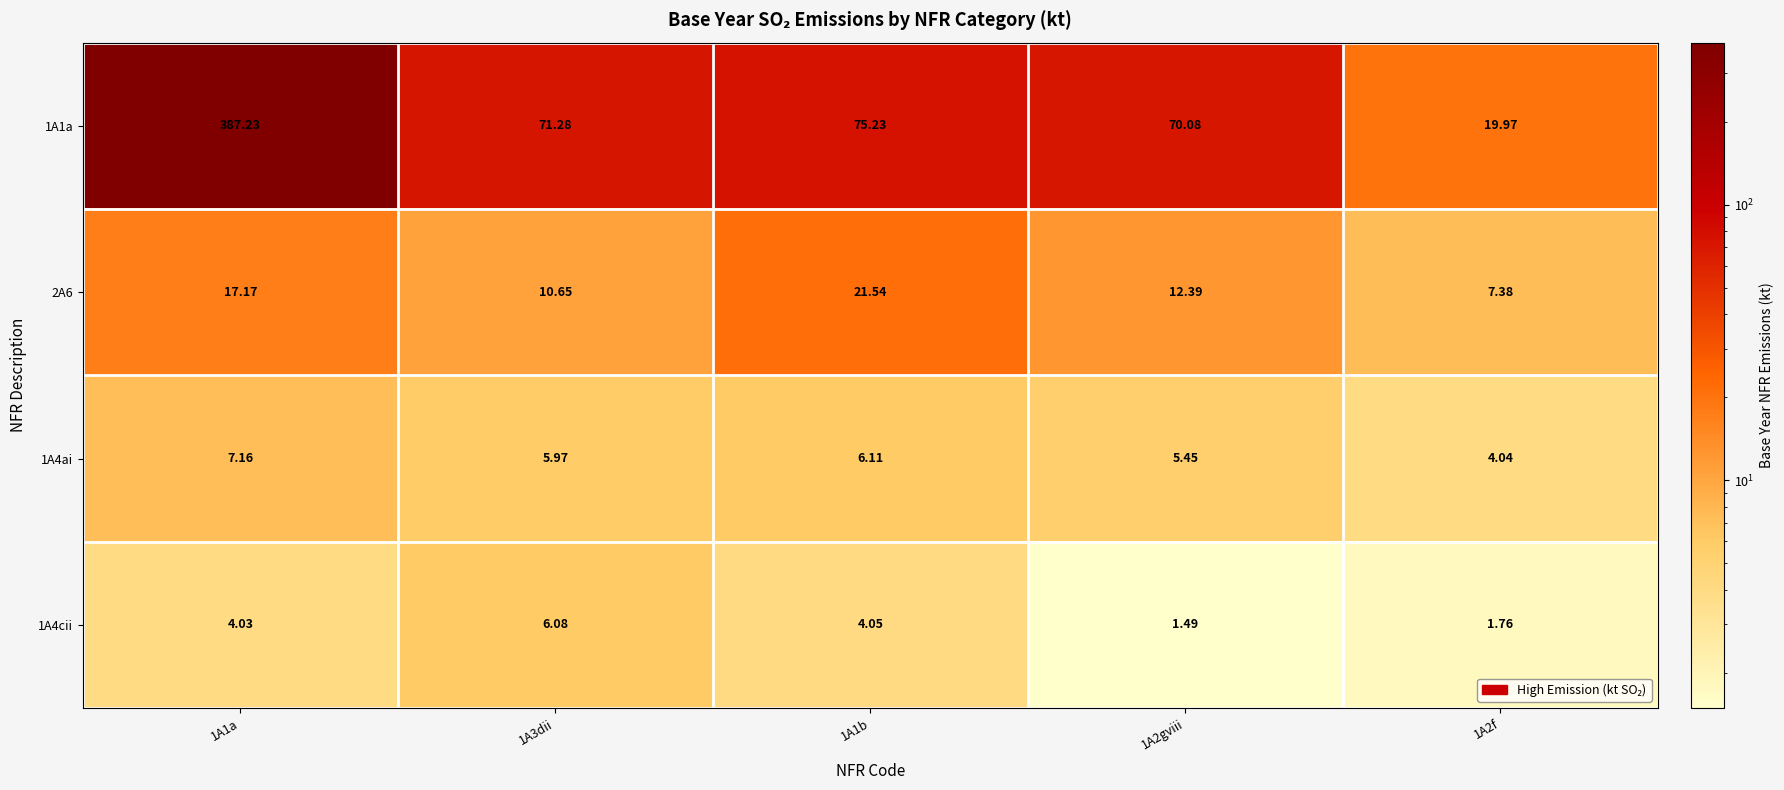

How many categories are shown in the chart?

5